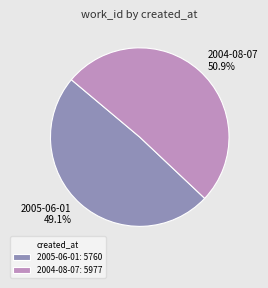

Which slice is the largest?

2004-08-07